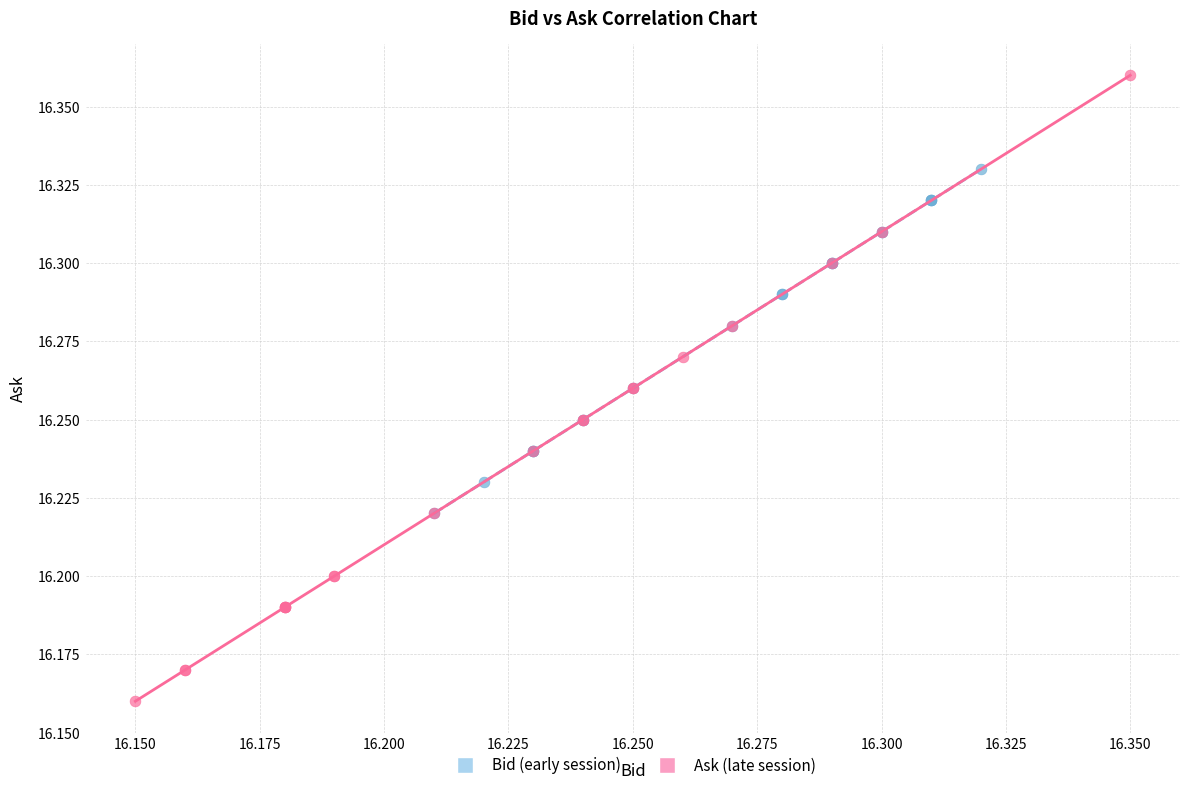

Which series contains the highest Y value?

Ask (late session)